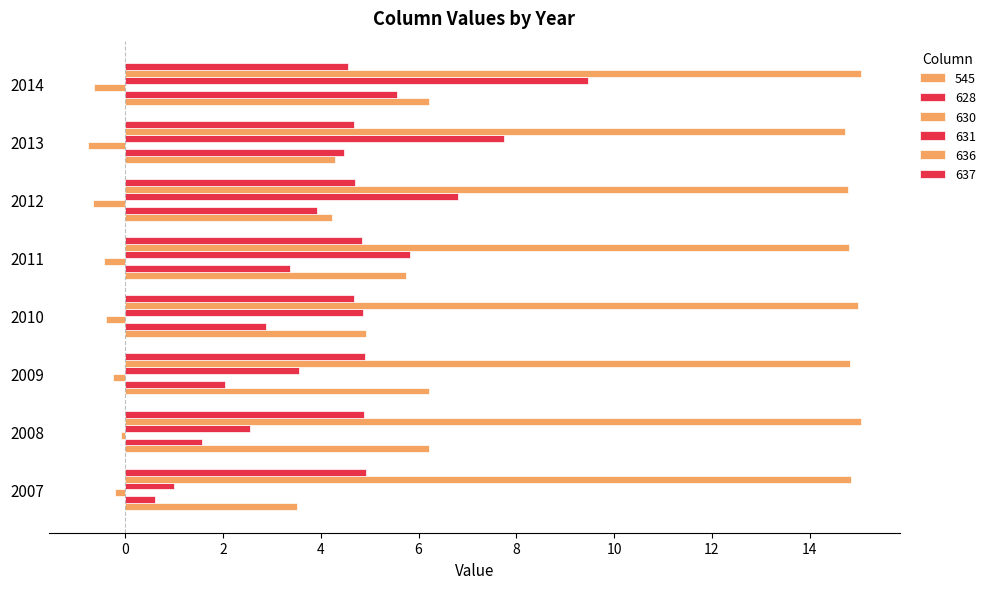

Count the number of data series in this chart.

6